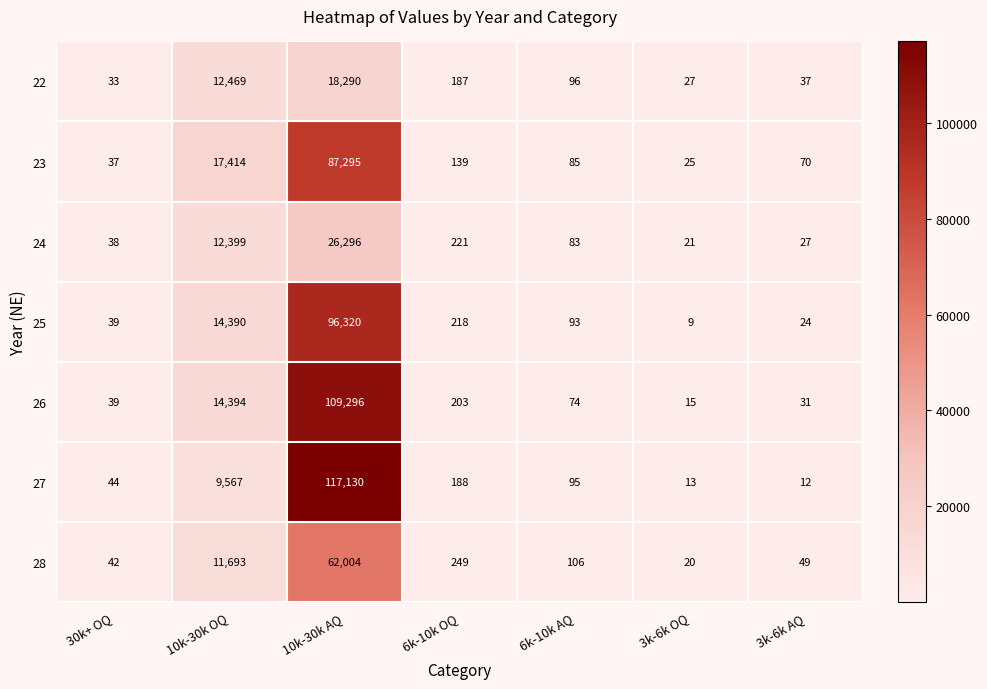

Which series changed the most between 10k-30k OQ and 3k-6k OQ?

23